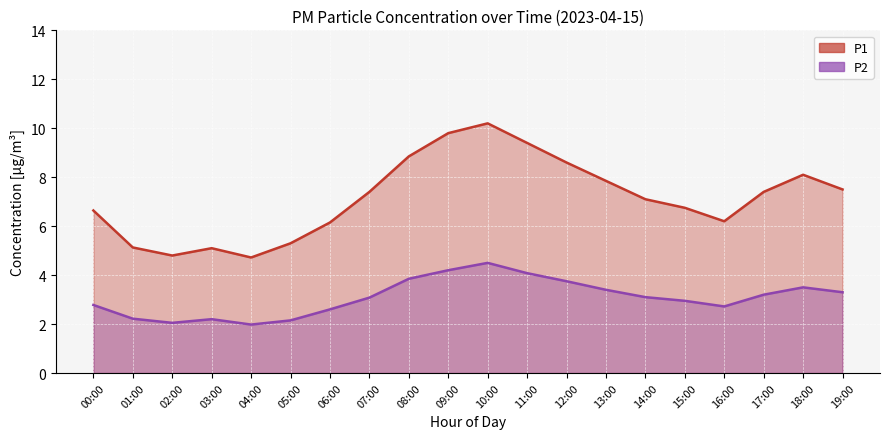

At how many categories does at least one series exceed 9?

3